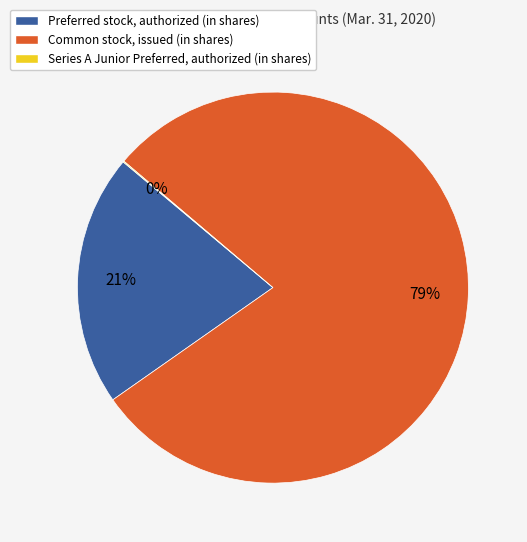

To the nearest percent, what portion does Common stock, issued (in shares) represent?

79%